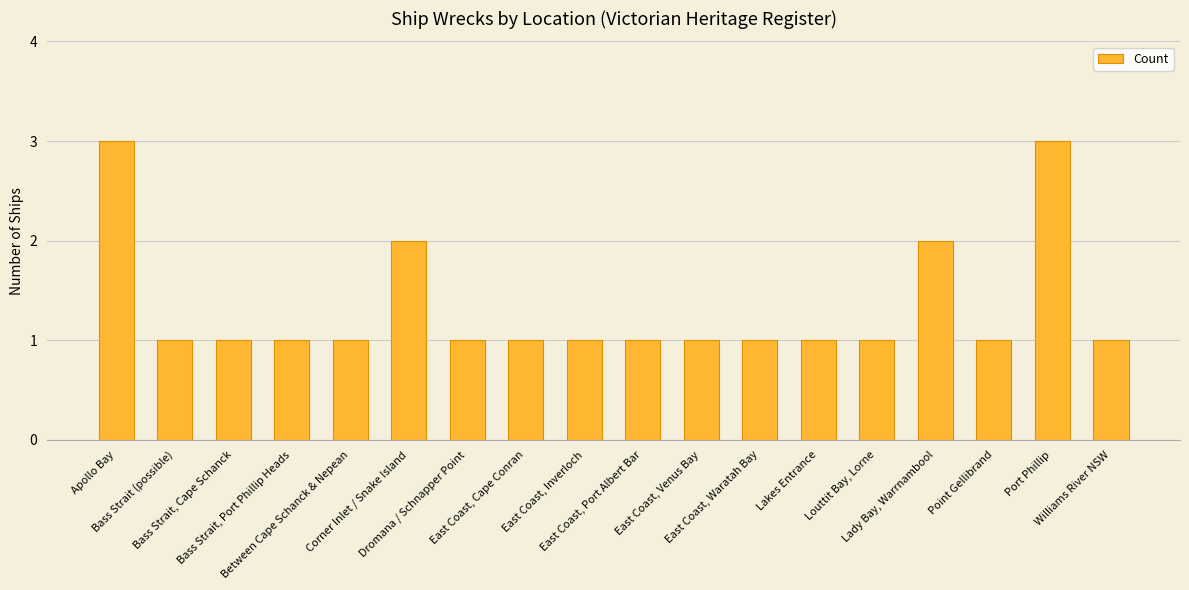

The value at Bass Strait (possible) is 2. True or false?

False